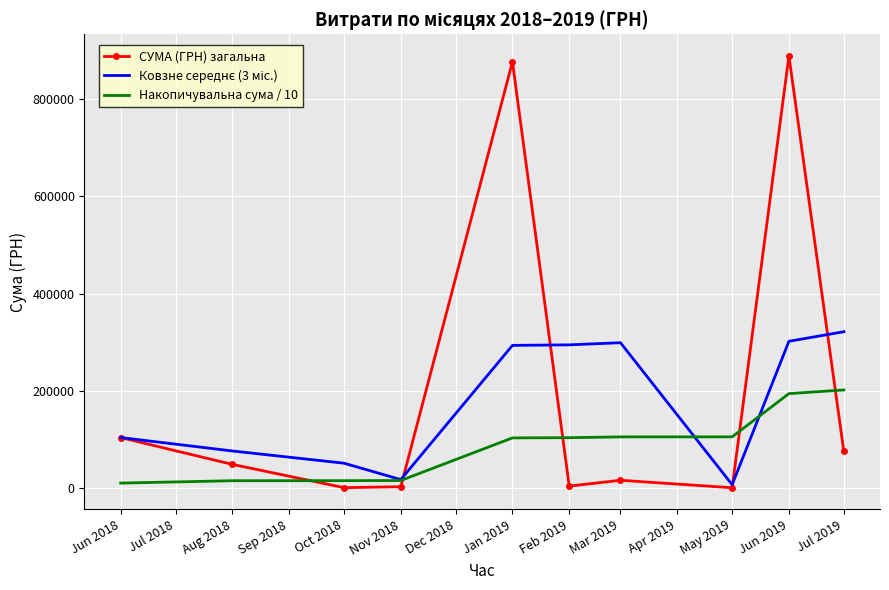

What is the maximum value for Накопичувальна сума / 10?

201796.7